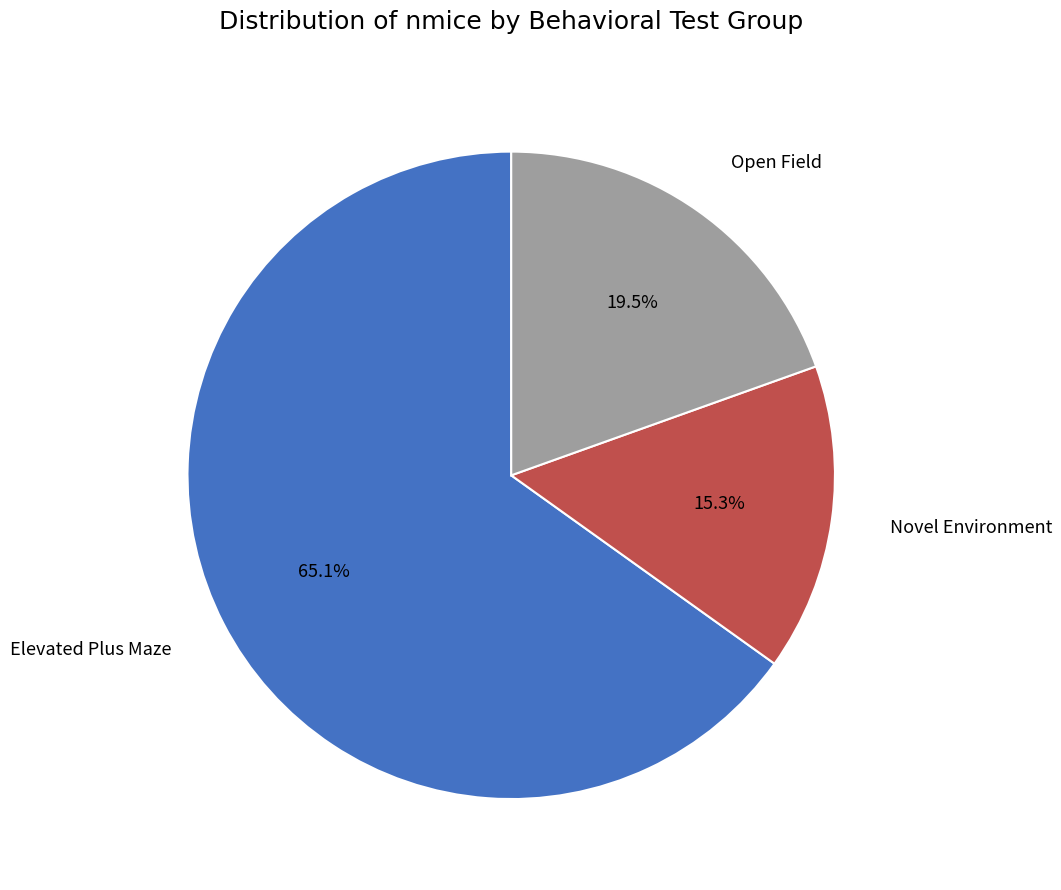

Between Novel Environment and Open Field, which is larger?

Open Field